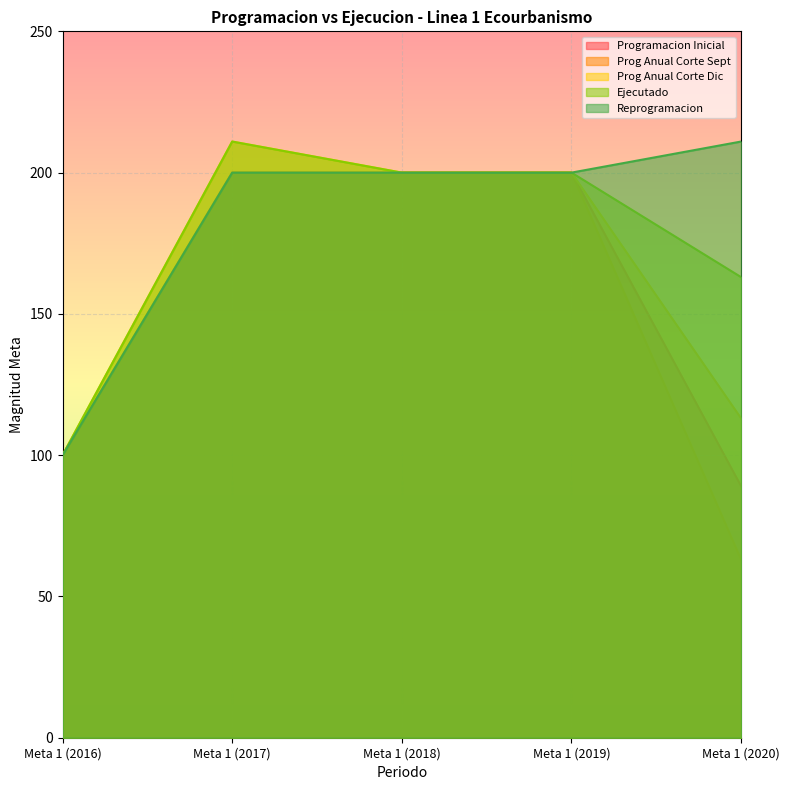

At Meta 1 (2018), list the series in order from largest to smallest.

Programacion Inicial, Prog Anual Corte Sept, Prog Anual Corte Dic, Ejecutado, Reprogramacion